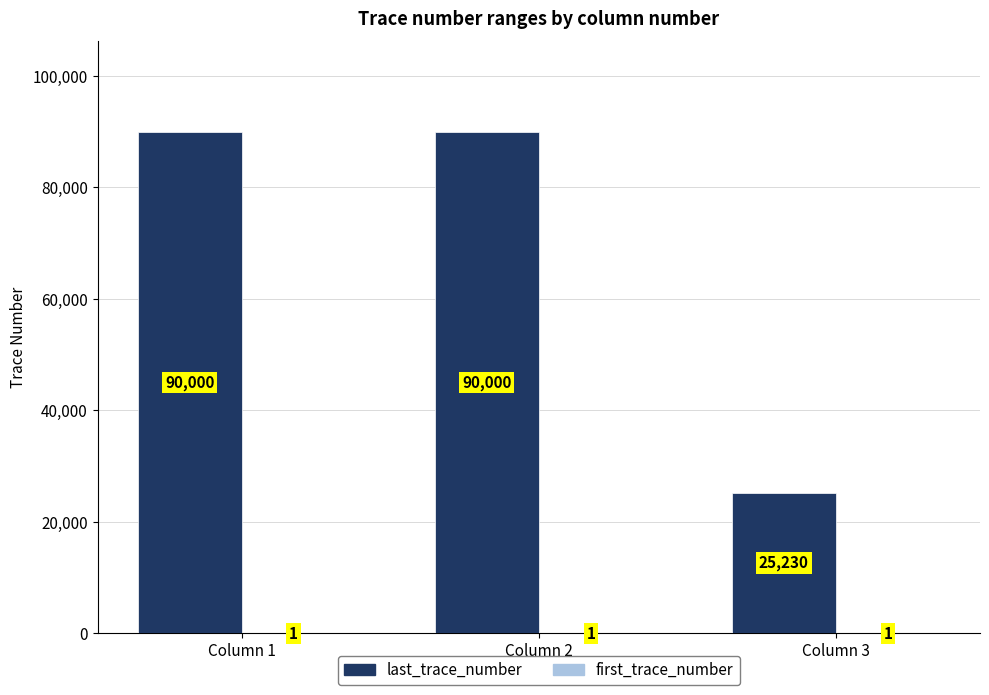

How many data points does each series have?

3